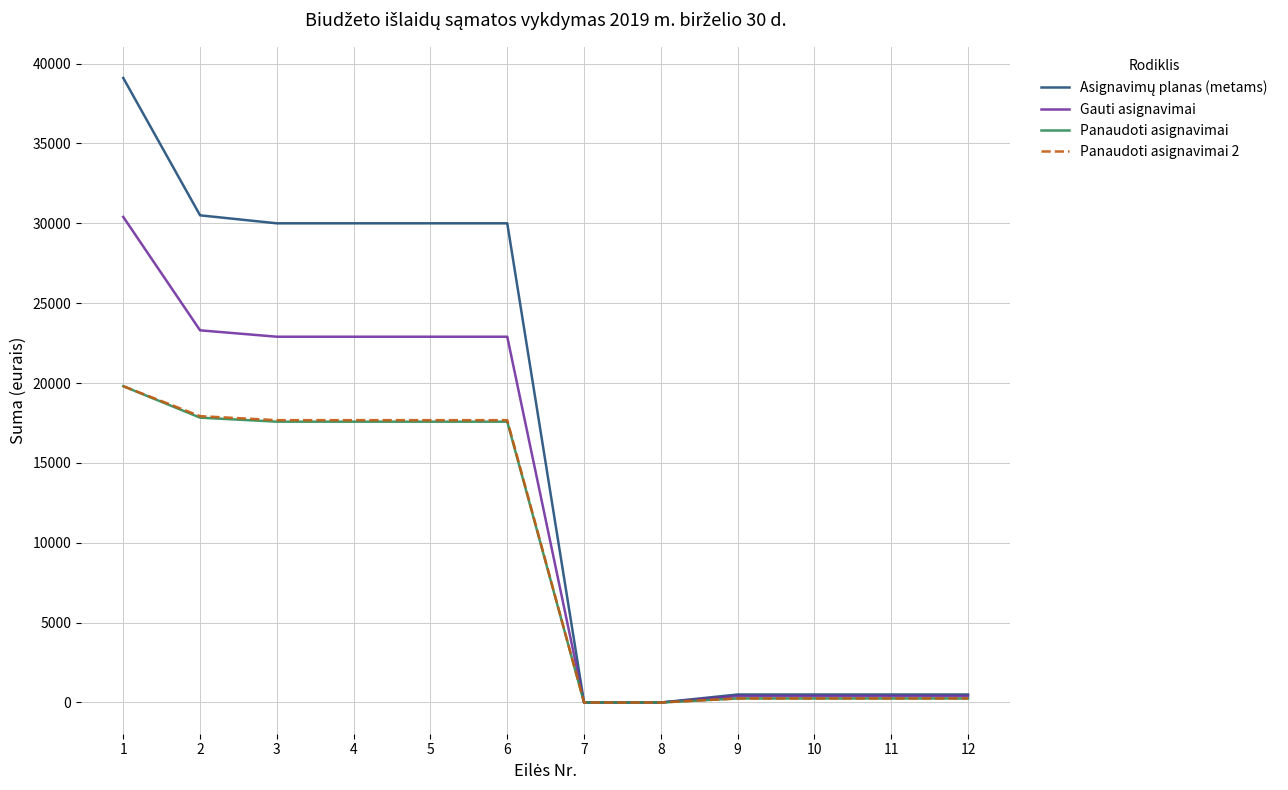

The value of Panaudoti asignavimai 2 at 6 is 17676.1. True or false?

True